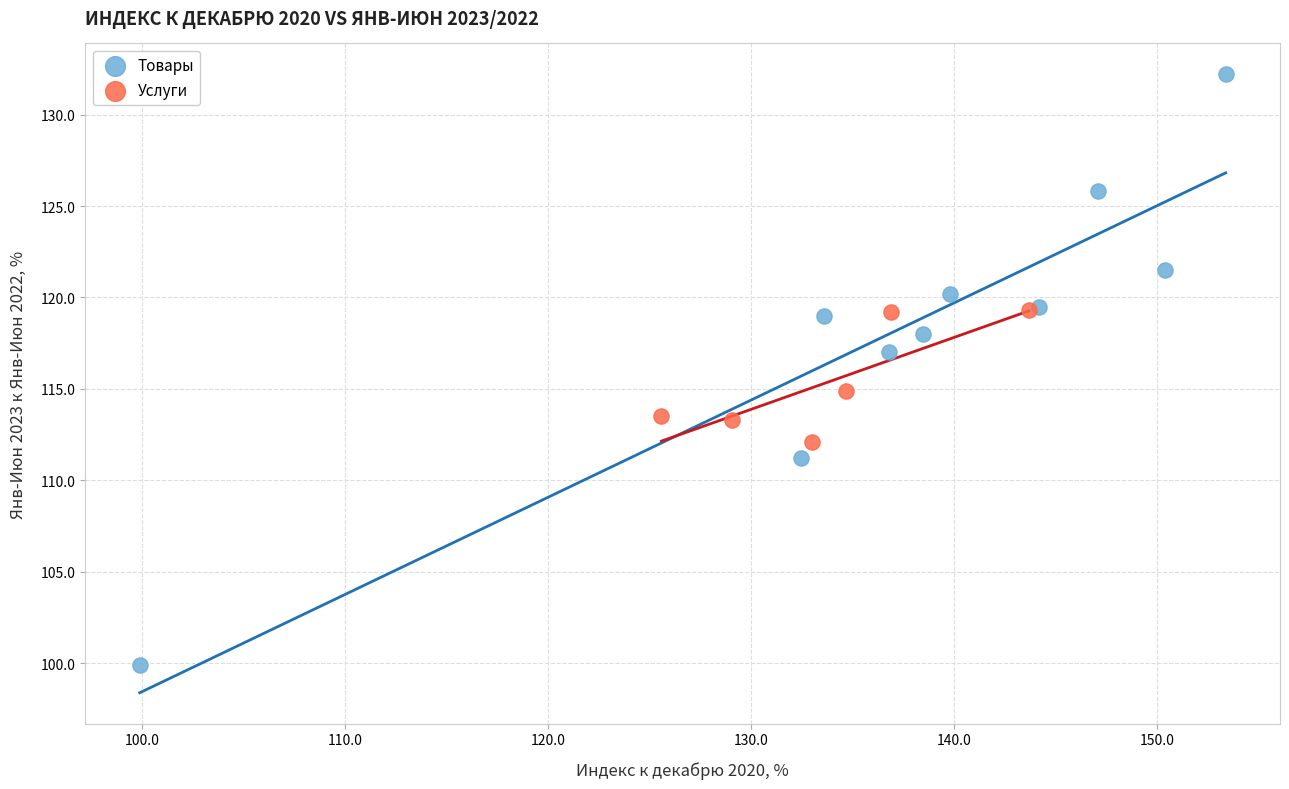

Which series has the widest spread of Y values?

Товары